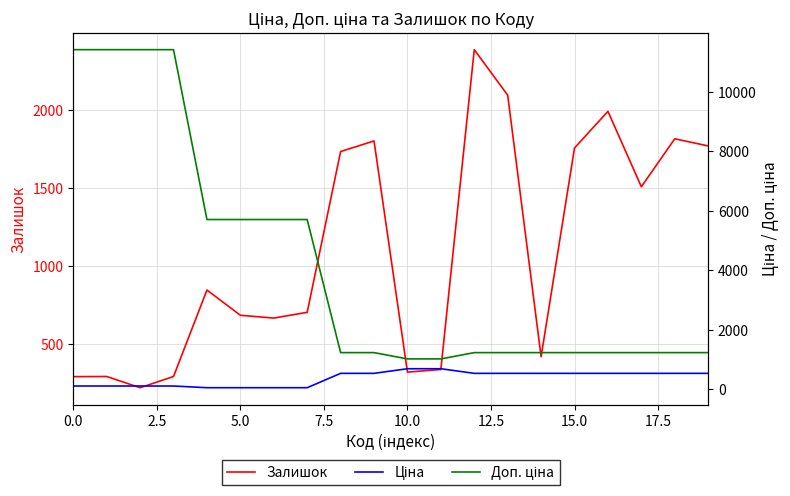

Reading left to right, extract all data points from this chart.

Залишок: 289.0	290.0	218.0	290.0	845.0	683.0	665.0	702.0	1734.0	1802.0	318.0	335.0	2388.0	2096.0	417.0	1757.0	1992.0	1508.0	1816.0	1770.0
Ціна: 114.1	114.1	114.1	114.1	57.0	57.0	57.0	57.0	539.0	539.0	693.7	693.7	539.0	539.0	539.0	539.0	539.0	539.0	539.0	539.0
Доп. ціна: 11410.0	11410.0	11410.0	11410.0	5705.0	5705.0	5705.0	5705.0	1235.4	1235.4	1024.6	1024.6	1235.4	1235.4	1235.4	1235.4	1235.4	1235.4	1235.4	1235.4